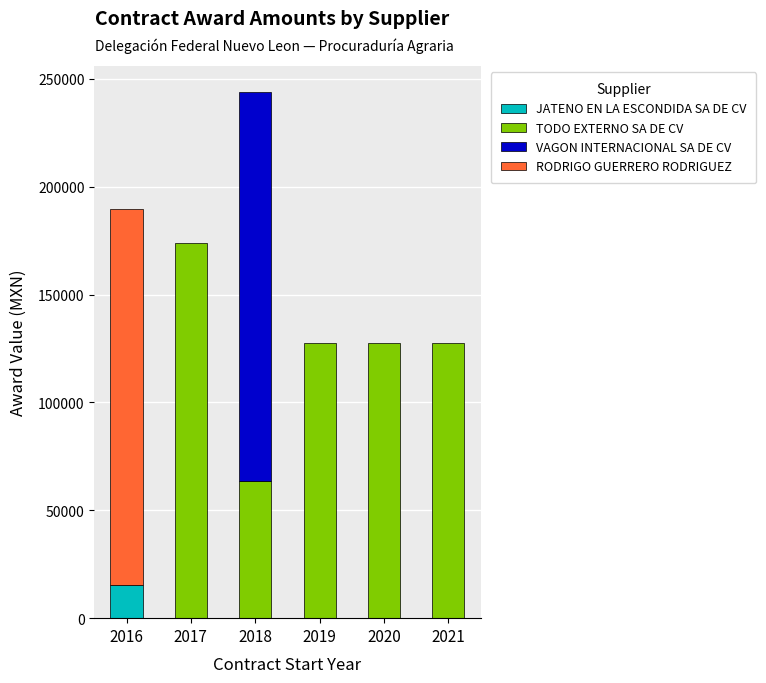

Approximately how many times larger is the value at RODRIGO GUERRERO RODRIGUEZ compared to TODO EXTERNO SA DE CV (2018)?

2.7